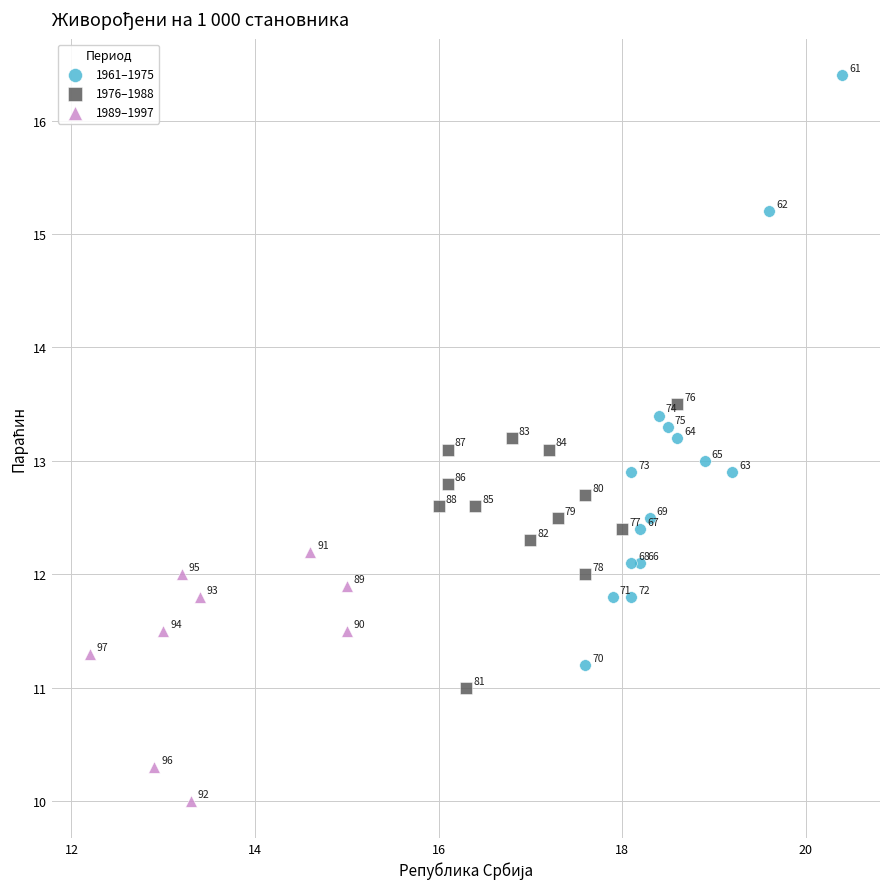

Which series contains the highest Y value?

1961–1975